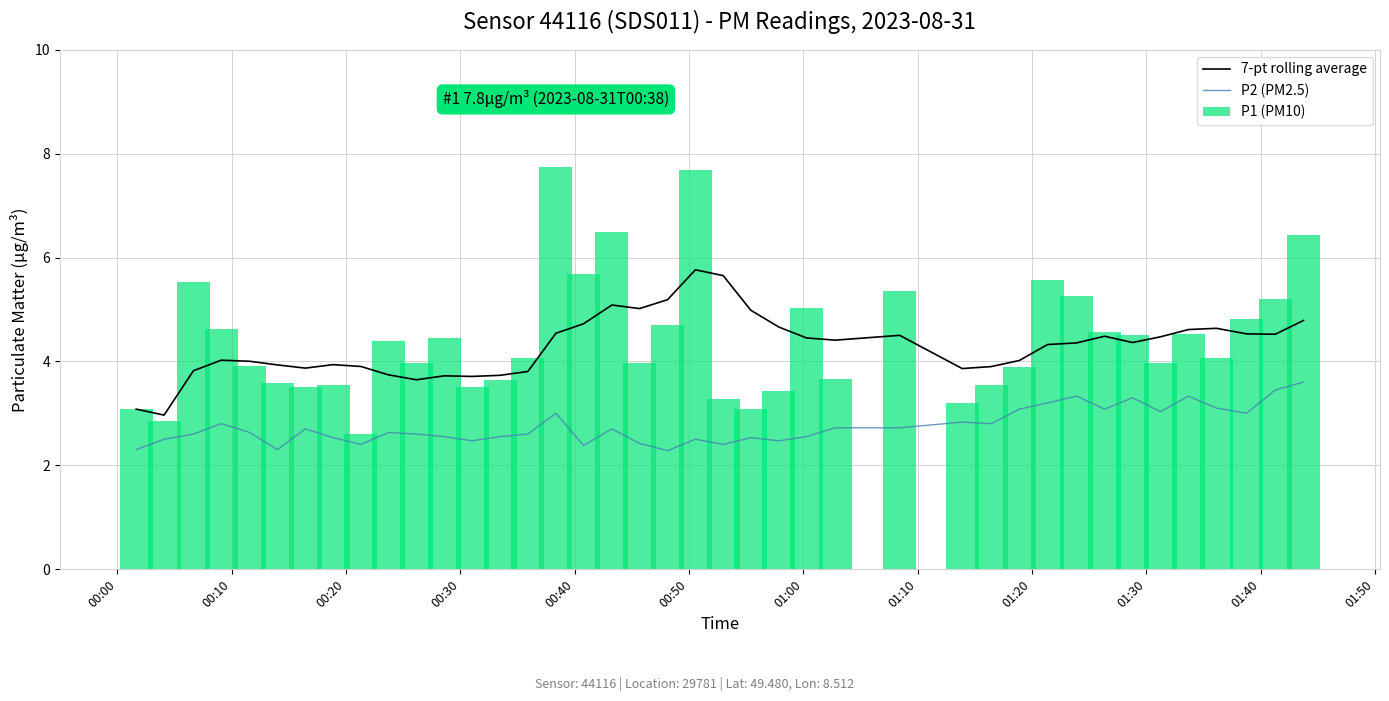

True or false: P2 (PM2.5) and 7-pt rolling average intersect in this chart.

False